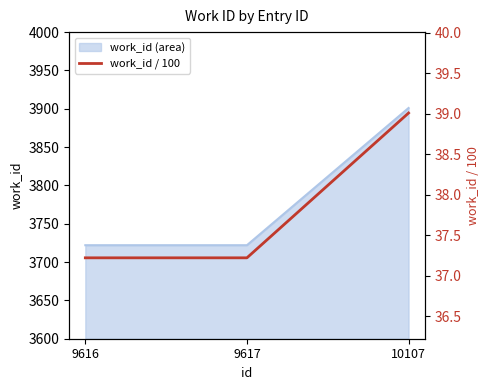

Reading left to right, extract all data points from this chart.

37.2	37.2	39.0